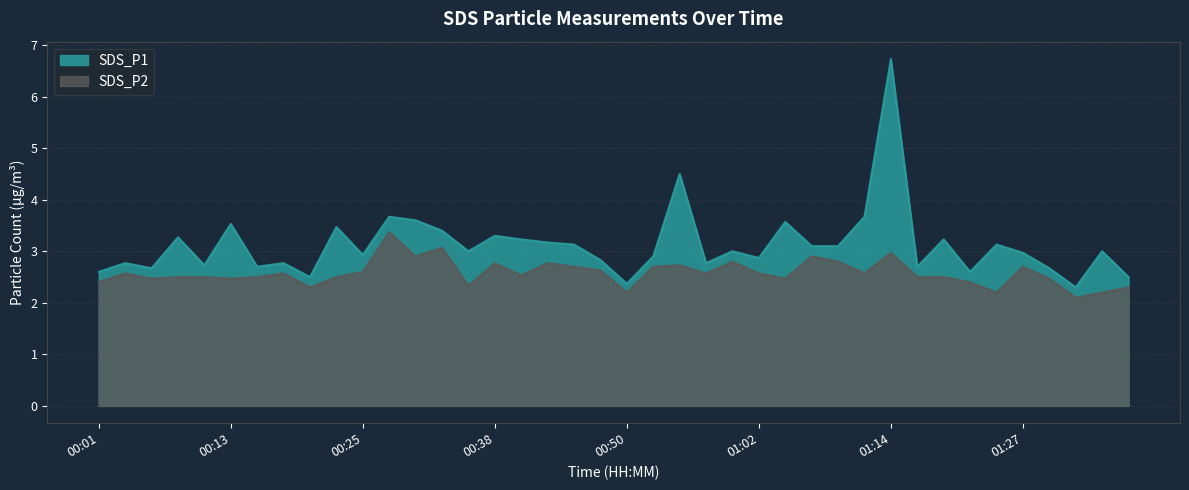

Which category has the lowest value in the SDS_P2 series?

01:32